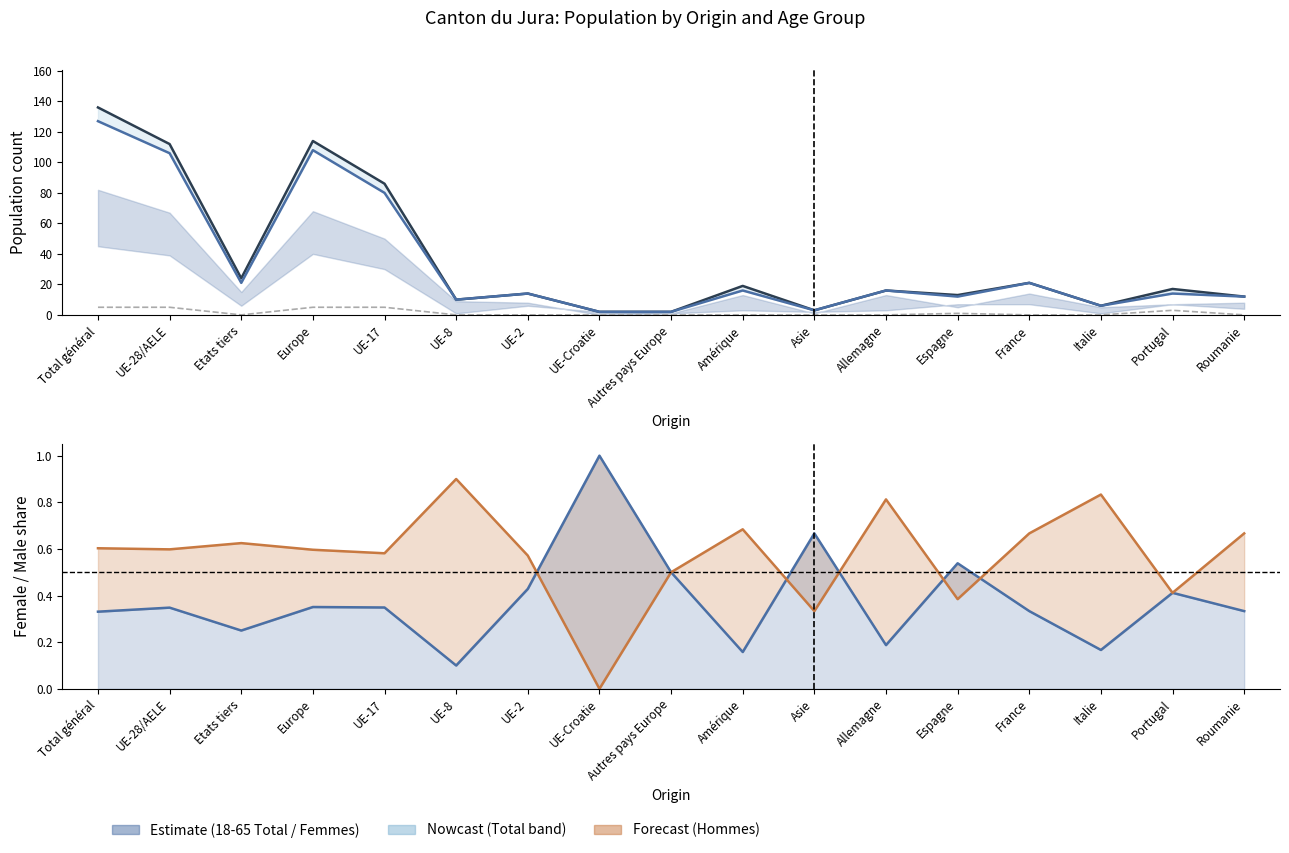

At how many categories does at least one series exceed 38?

4